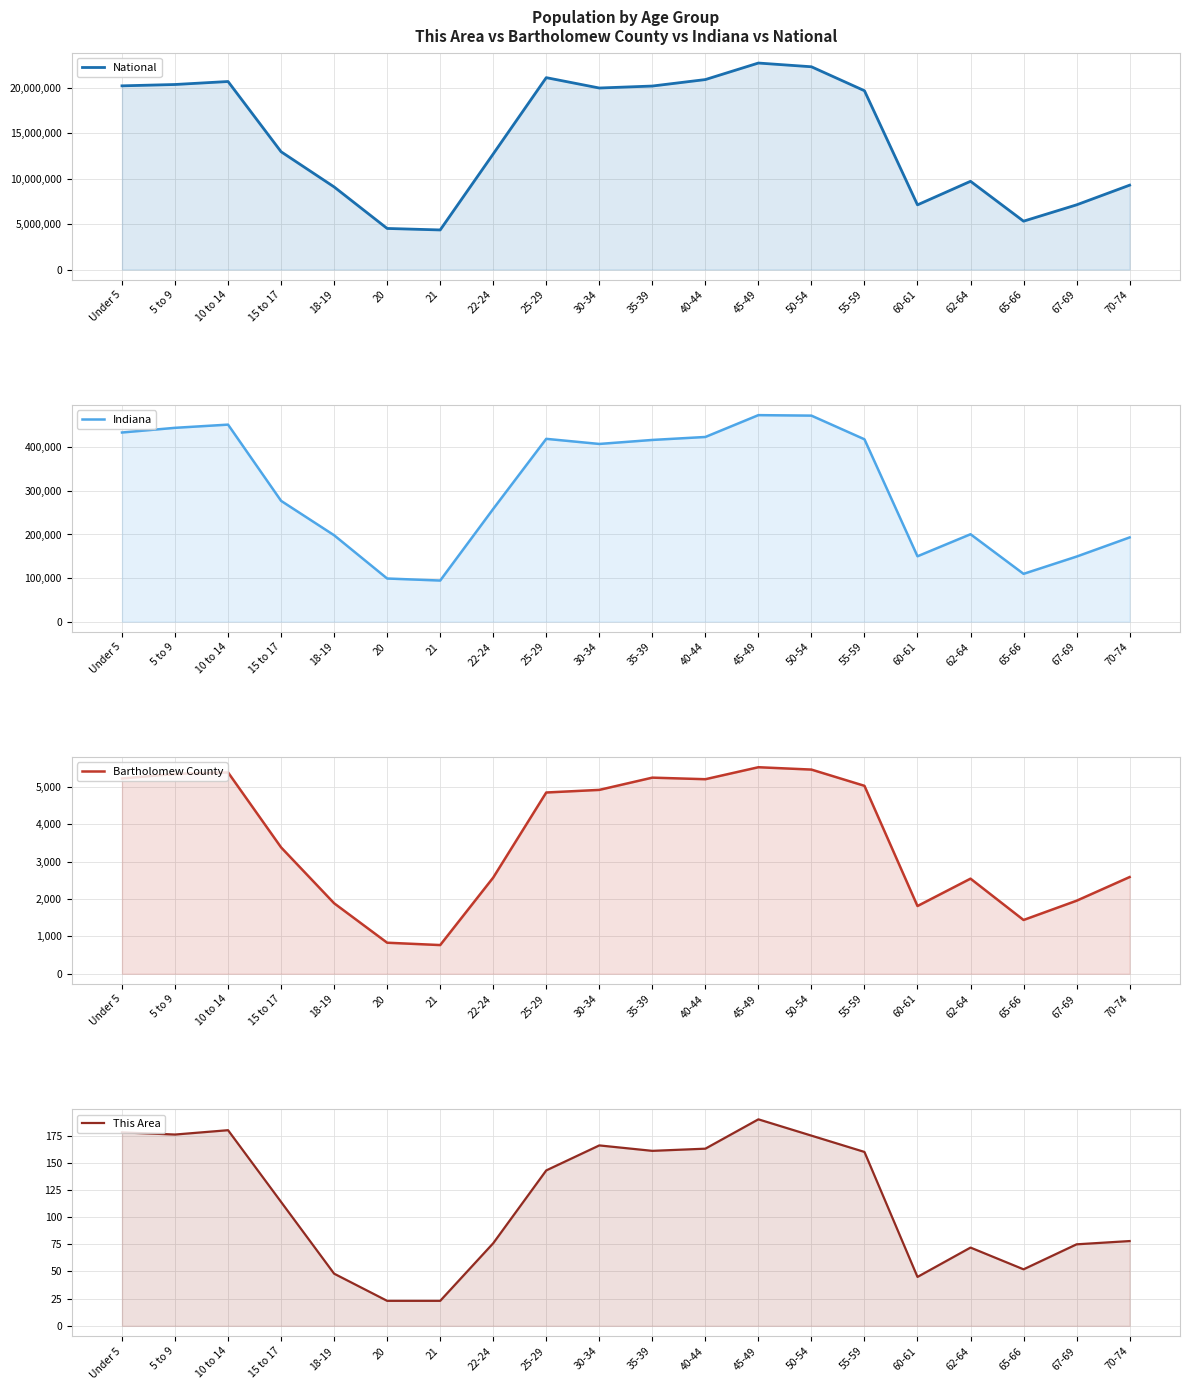

What is the value of the Indiana point at the 17th from the left?

200606